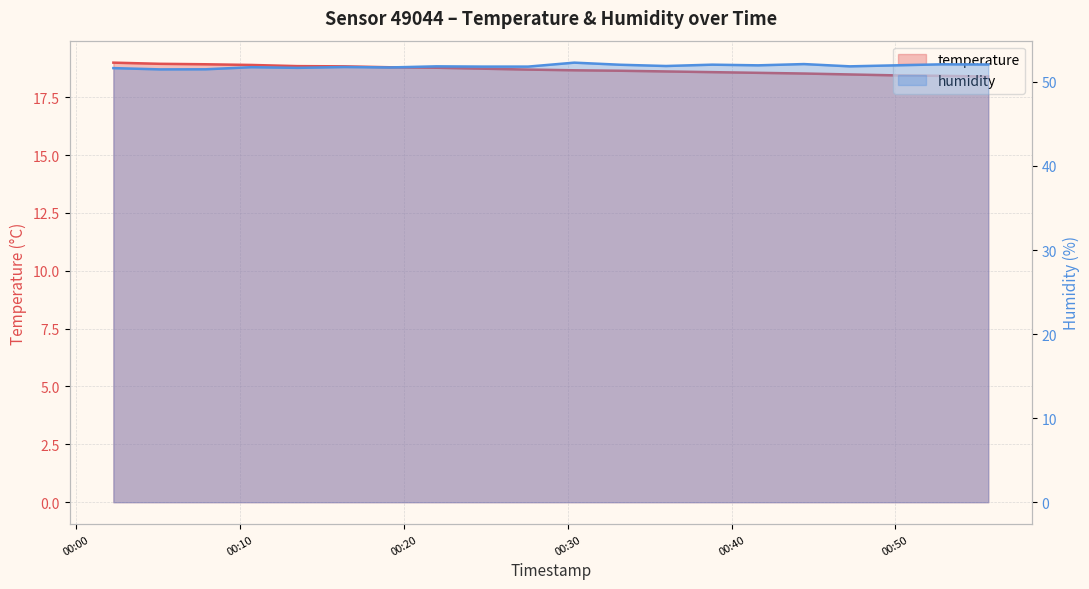

List the series in order of their overall mean, lowest first.

temperature, humidity